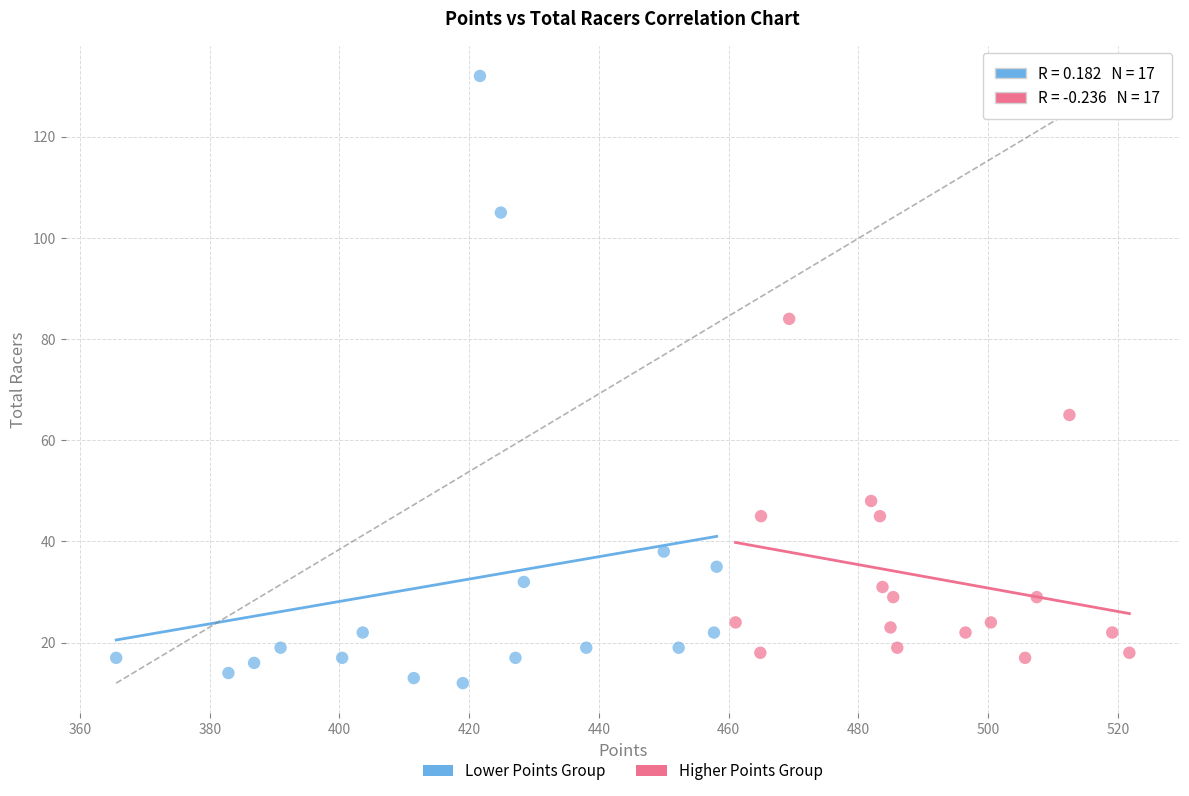

Which series contains the lowest Y value?

Lower Points Group